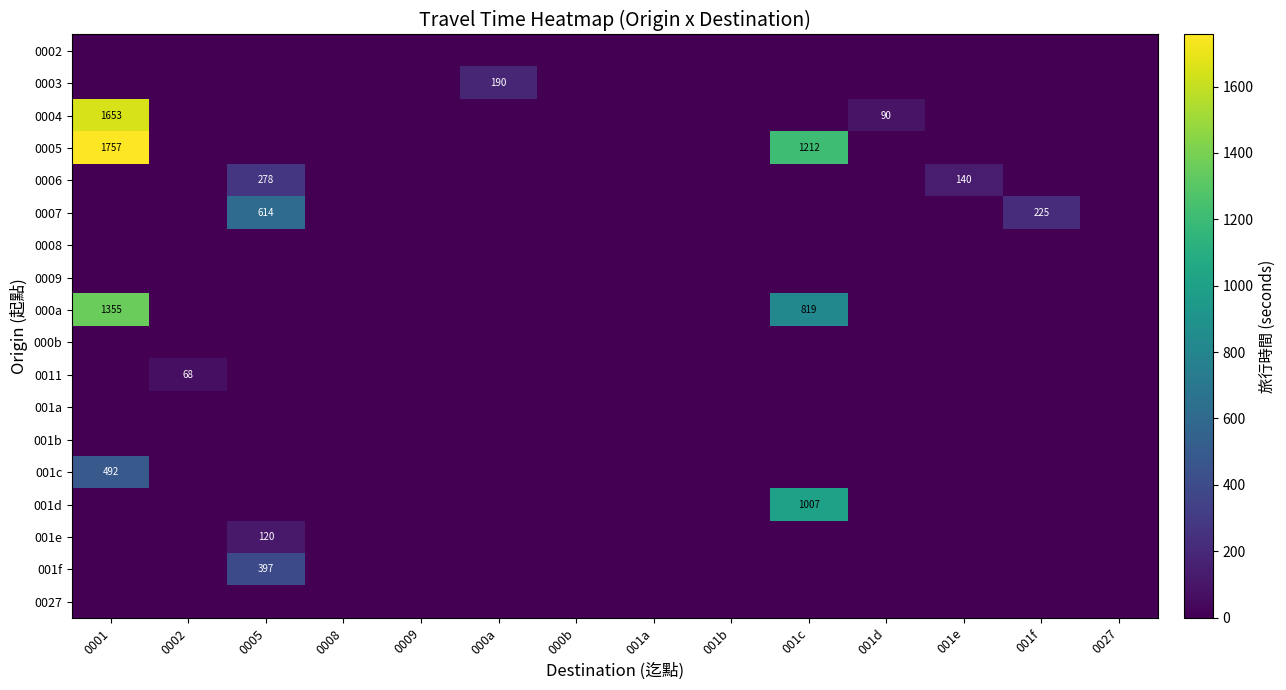

How many data points does each series have?

14